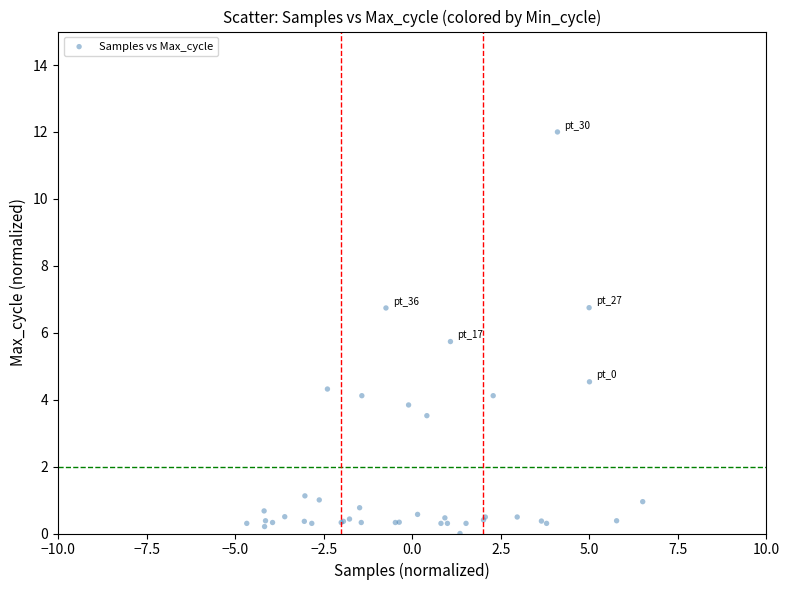

What Y value in the scatter plot is closest to 6?

5.7